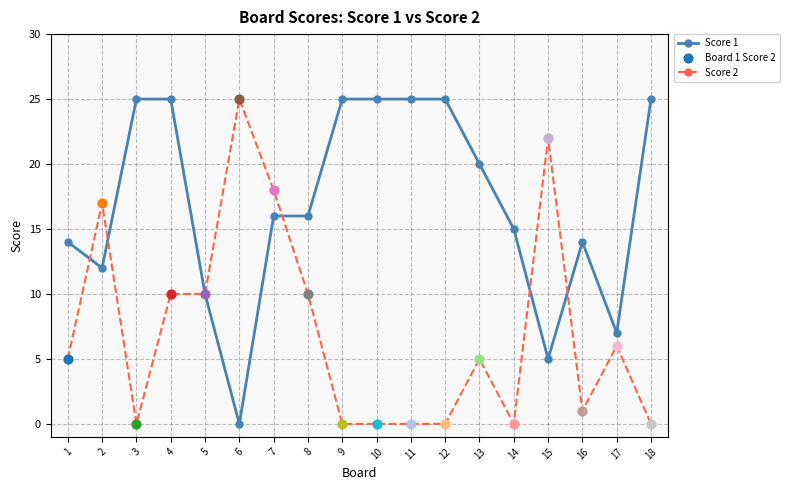

Is the value of Score 2 at 8 greater than the value of Score 1 at 16?

No